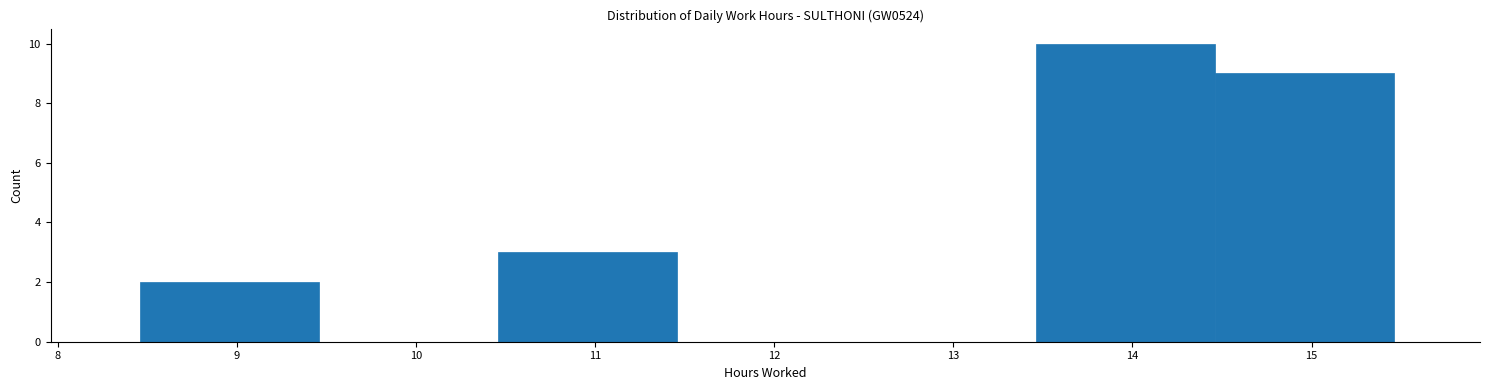

Which range on the x-axis has the tallest bar?

13.46 to 14.46